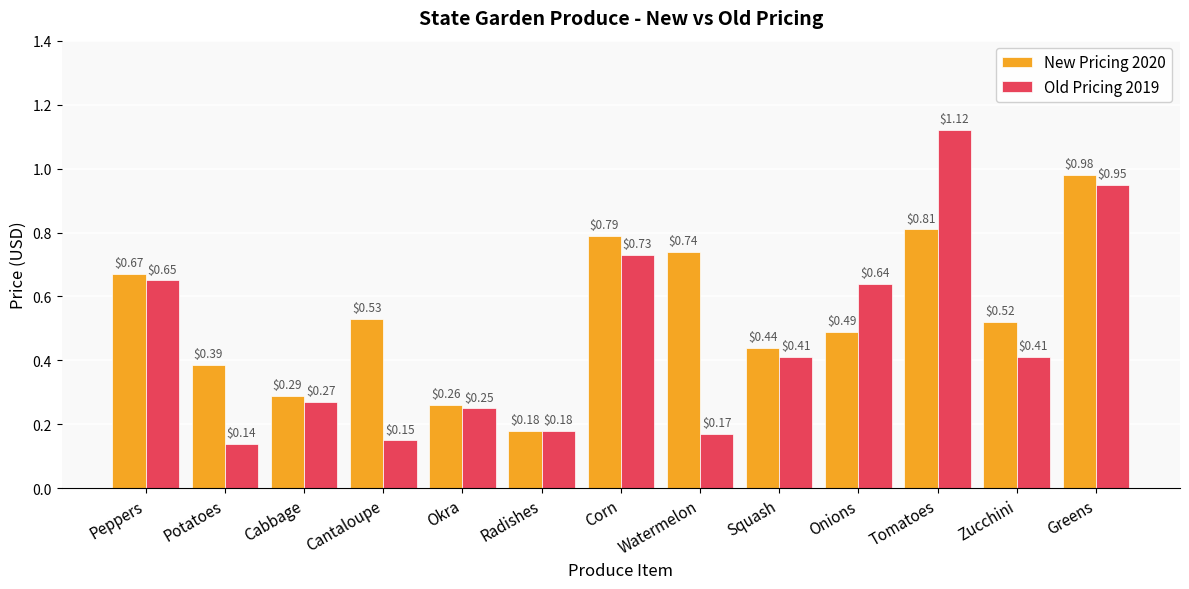

Is the value of Old Pricing 2019 at Okra greater than the value of New Pricing 2020 at Zucchini?

No